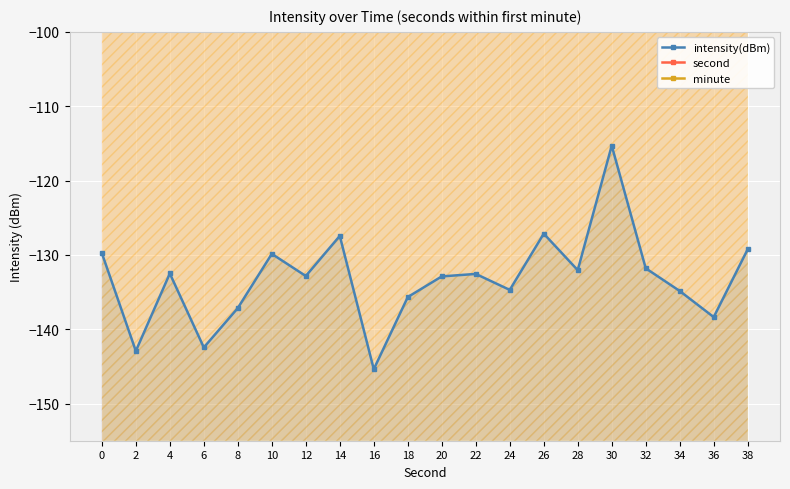

Reading right to left, what are all the values shown in this chart?

intensity(dBm): 38=-129.2	36=-138.4	34=-134.9	32=-131.8	30=-115.3	28=-132.1	26=-127.1	24=-134.7	22=-132.6	20=-132.9	18=-135.7	16=-145.4	14=-127.4	12=-132.8	10=-129.9	8=-137.2	6=-142.5	4=-132.5	2=-142.9	0=-129.8
second: 38=38.0	36=36.0	34=34.0	32=32.0	30=30.0	28=28.0	26=26.0	24=24.0	22=22.0	20=20.0	18=18.0	16=16.0	14=14.0	12=12.0	10=10.0	8=8.0	6=6.0	4=4.0	2=2.0	0=0.0
minute: 38=0.0	36=0.0	34=0.0	32=0.0	30=0.0	28=0.0	26=0.0	24=0.0	22=0.0	20=0.0	18=0.0	16=0.0	14=0.0	12=0.0	10=0.0	8=0.0	6=0.0	4=0.0	2=0.0	0=0.0